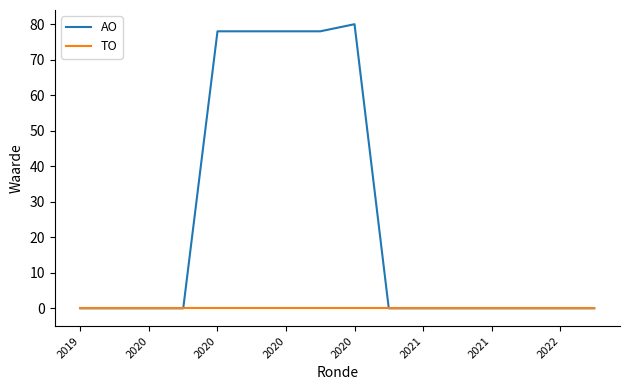

Which series has the widest spread of values?

AO